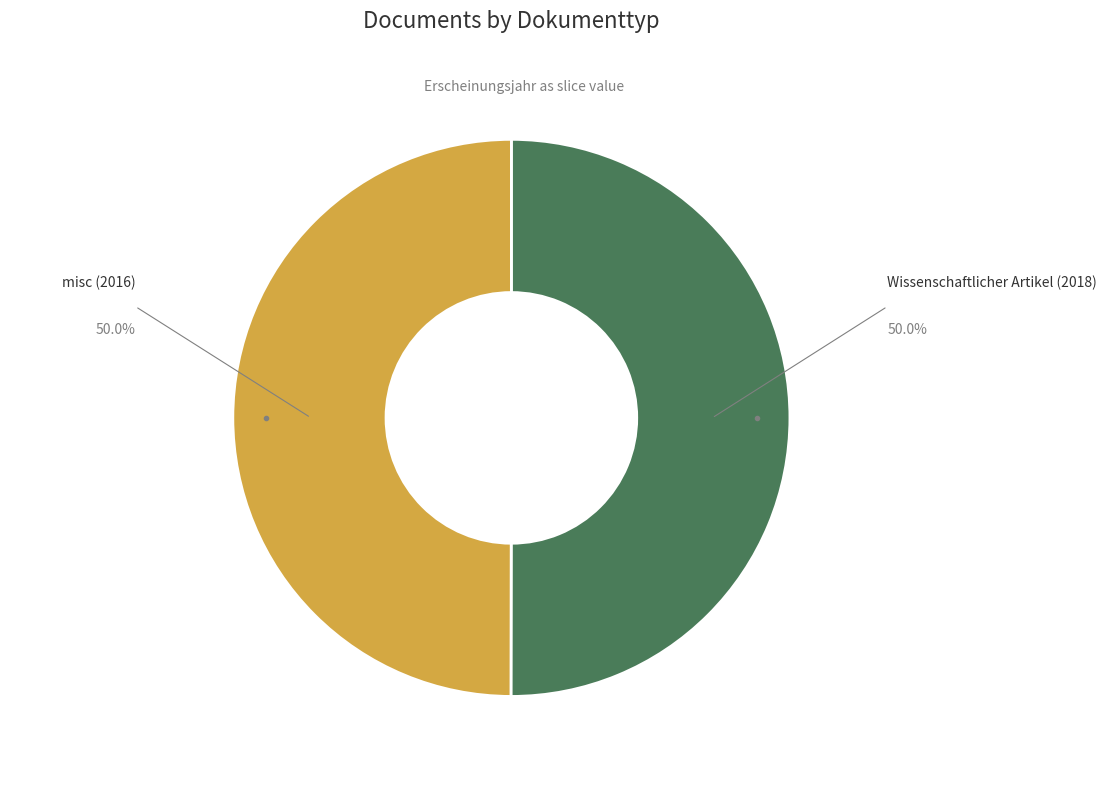

Which slice is the largest?

Wissenschaftlicher Artikel (2018)